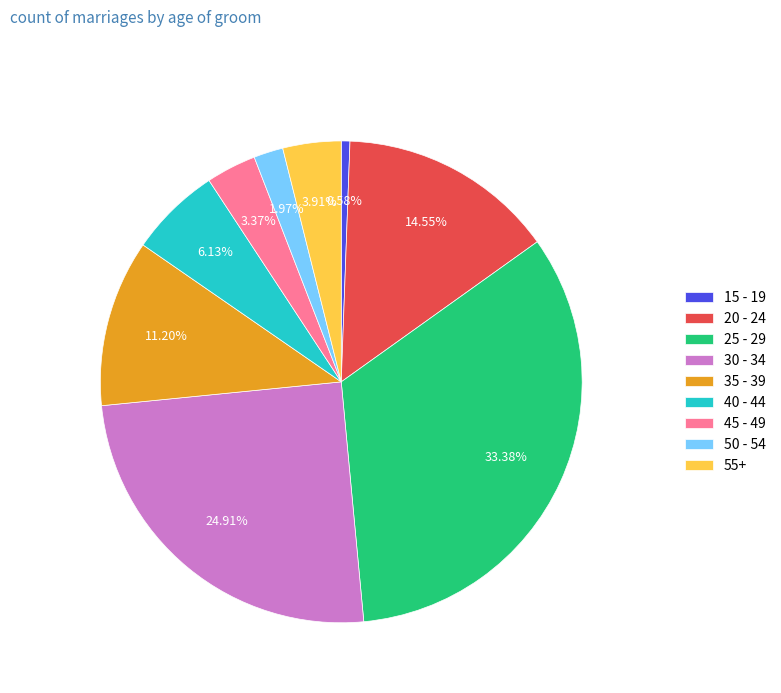

Is it true that 30 - 34 is 25% of the pie?

True